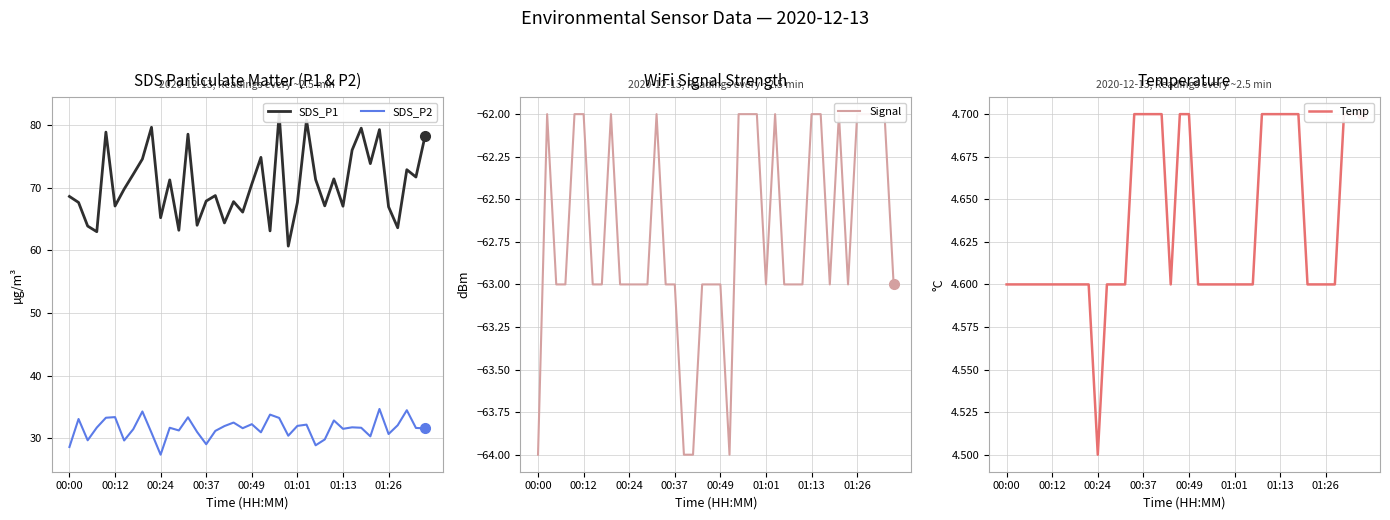

What are all the series names shown in the legend?

SDS_P1, SDS_P2, Signal, Temp